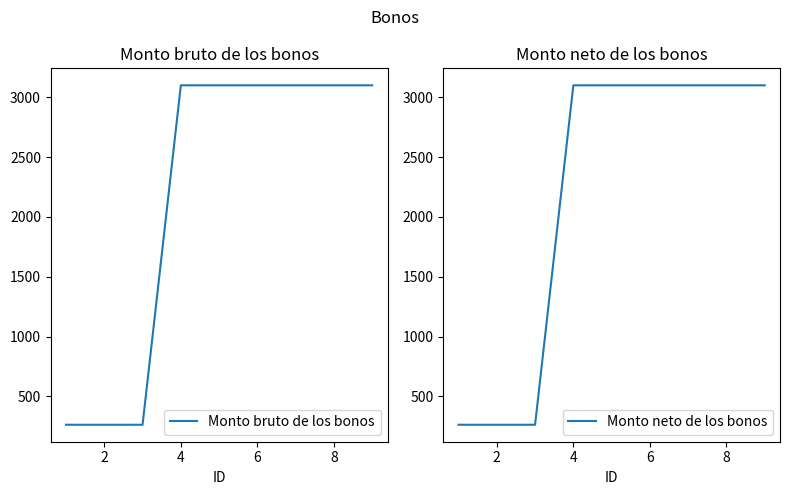

What is the minimum value for Monto bruto de los bonos?

263.3